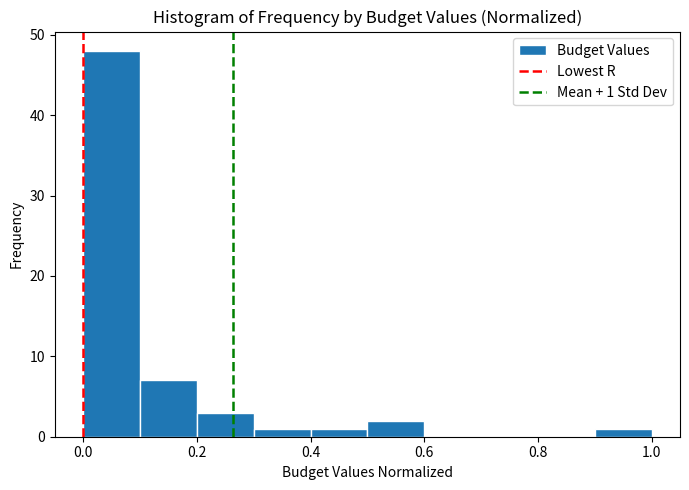

Over which range of the x-axis is the bar tallest?

0.0 to 0.1